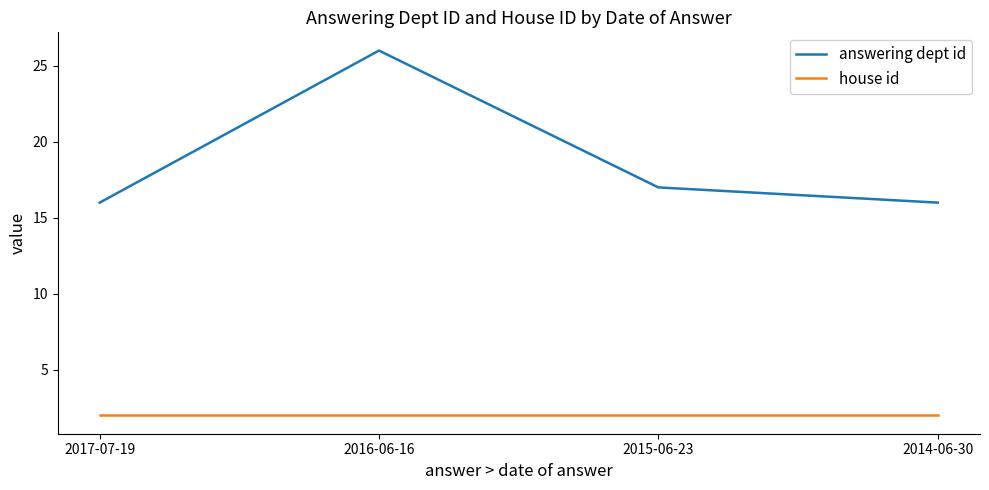

Reading left to right, what are all the values shown in this chart?

answering dept id: 16	26	17	16
house id: 2	2	2	2